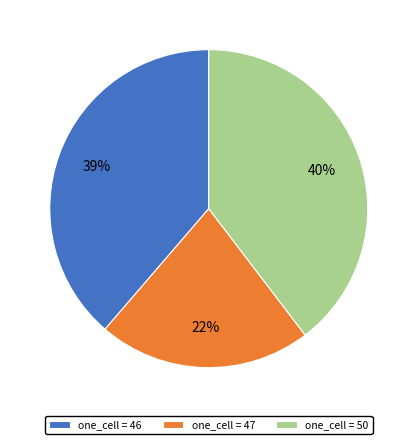

Is it true that one_cell = 46 is 39% of the pie?

True